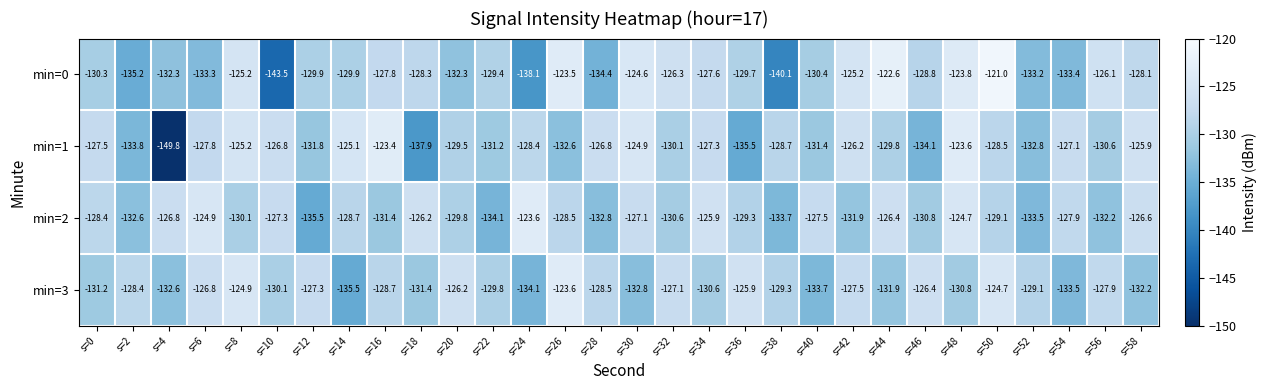

What is the sum of all min=3 values?

-3882.5